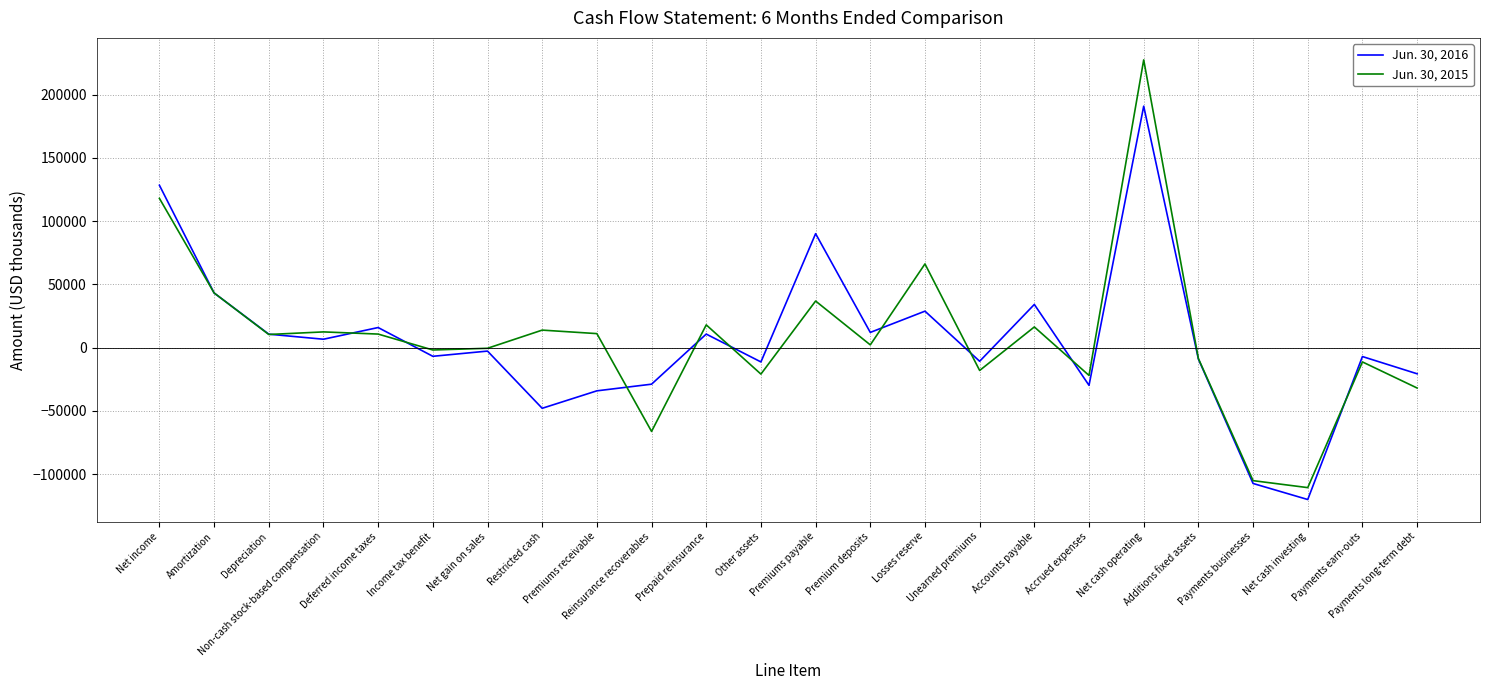

Which series has the widest spread of values?

Jun. 30, 2015